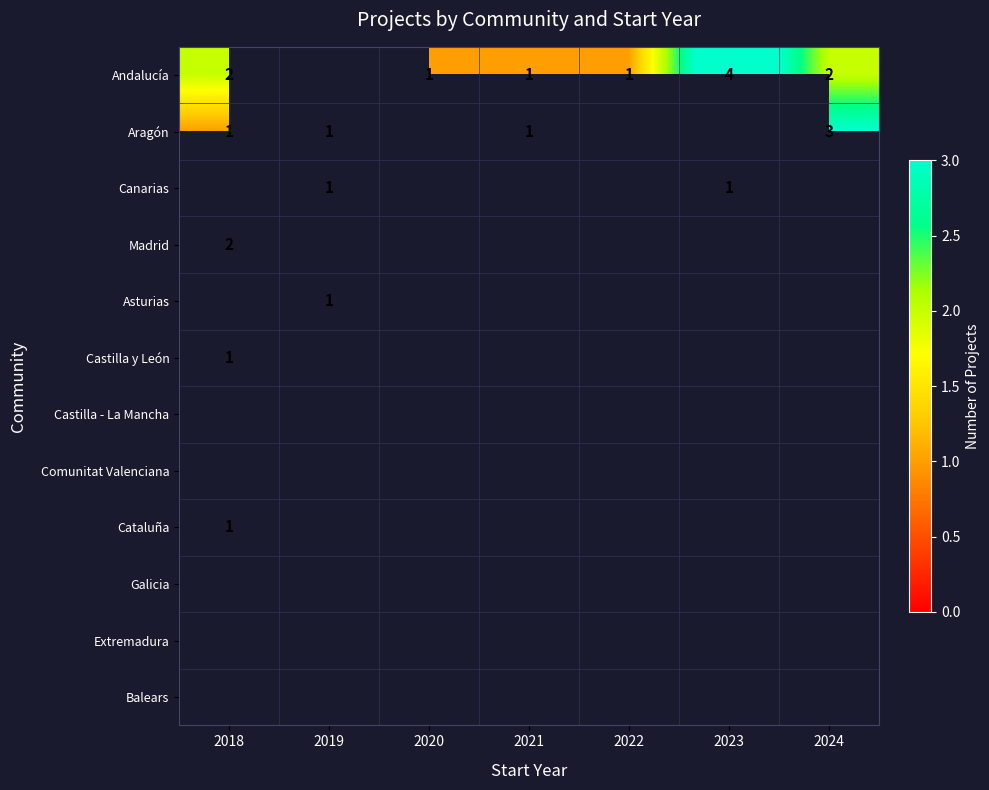

True or false: Aragón has a value of 1 at 2019.

True